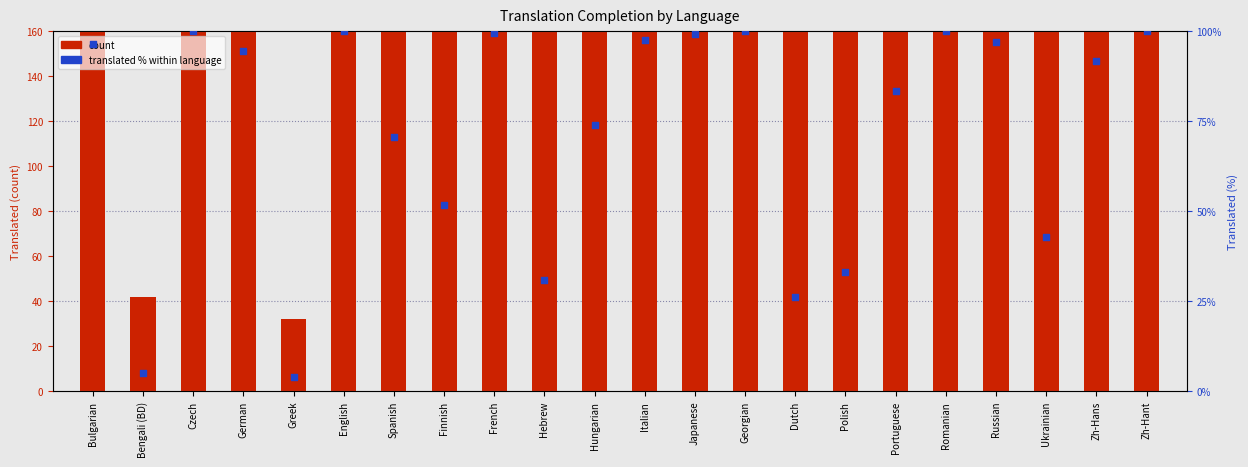

At which category is the sum across all series the highest?

Czech